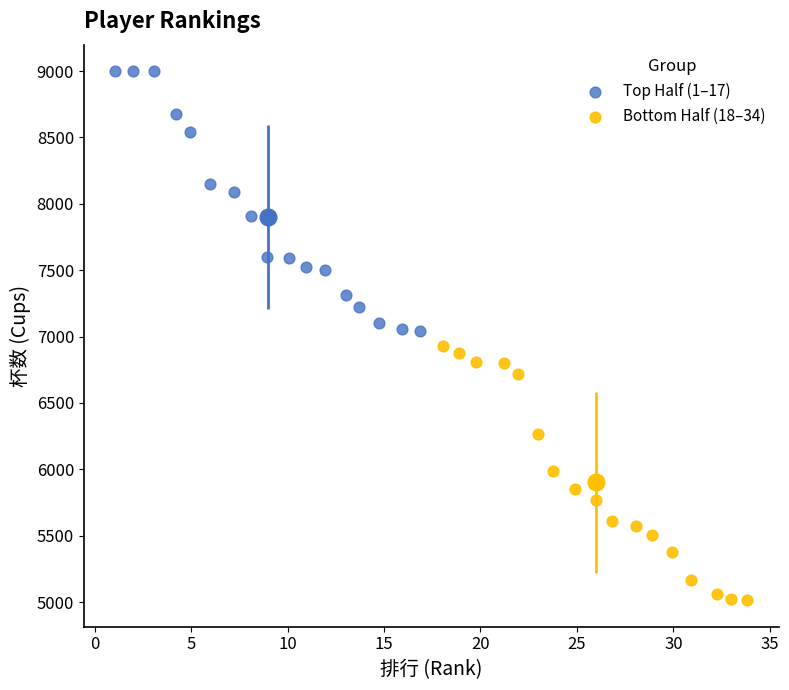

Which series reaches the minimum Y coordinate?

Bottom Half (18–34)